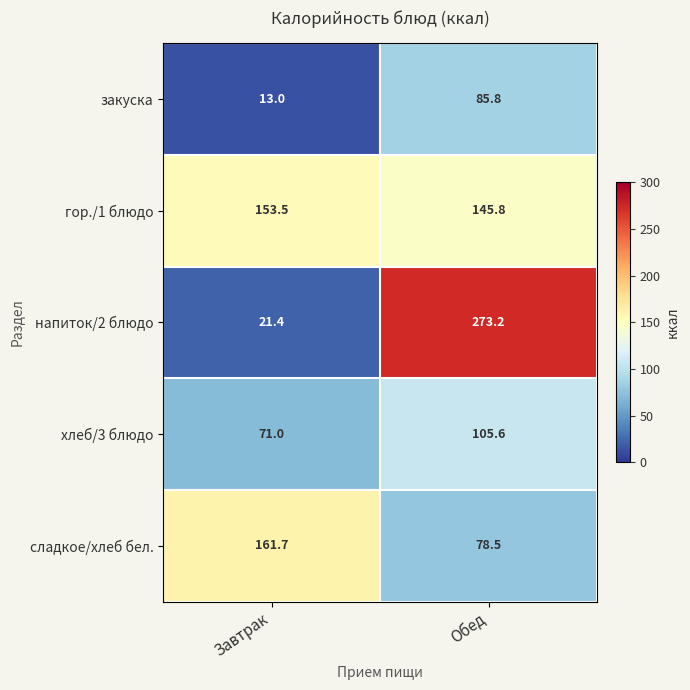

The напиток/2 блюдо series shows 124.3 at Обед. True or false?

False